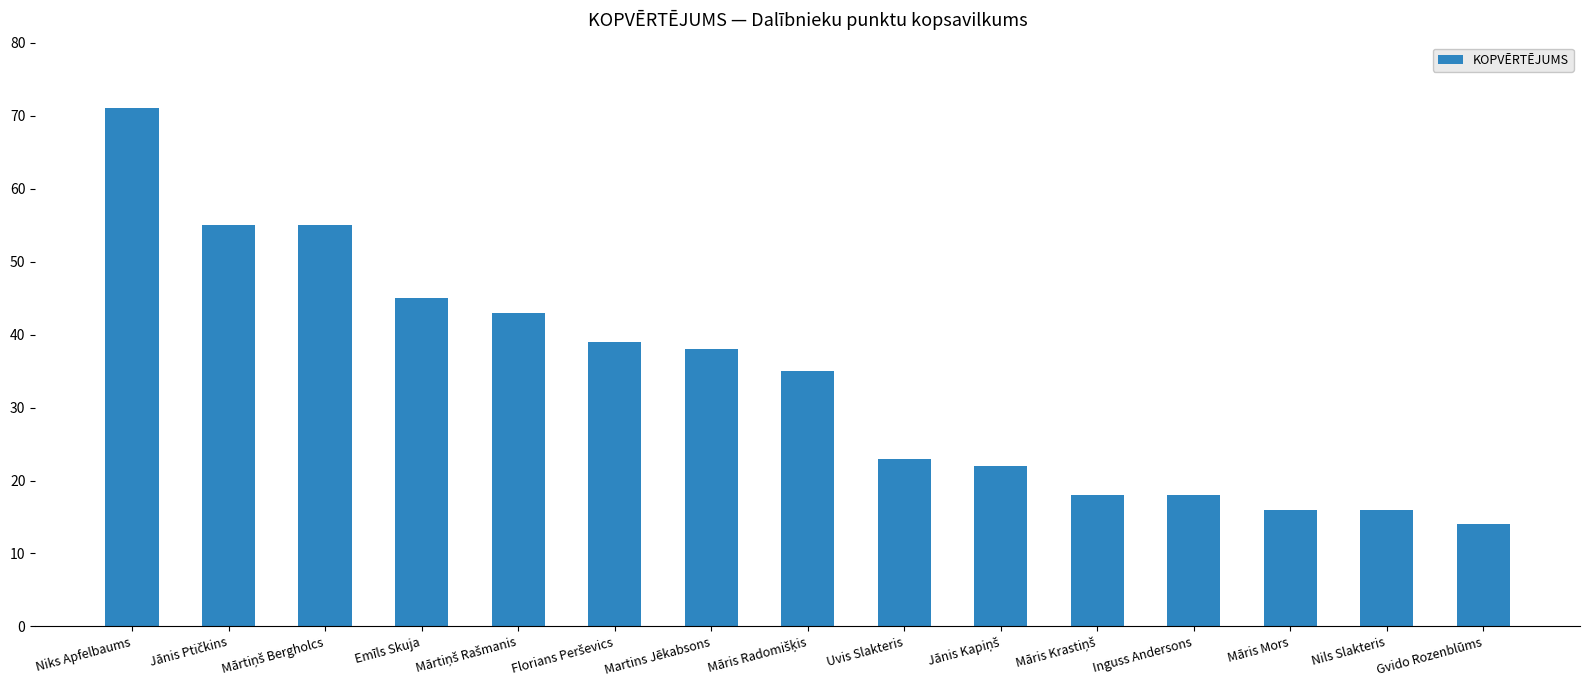

What position from the left is Gvido Rozenblūms?

15